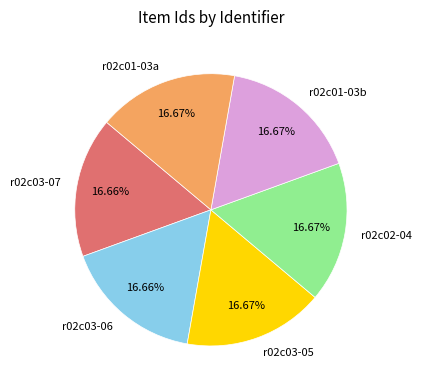

Is there a majority slice in this chart?

No